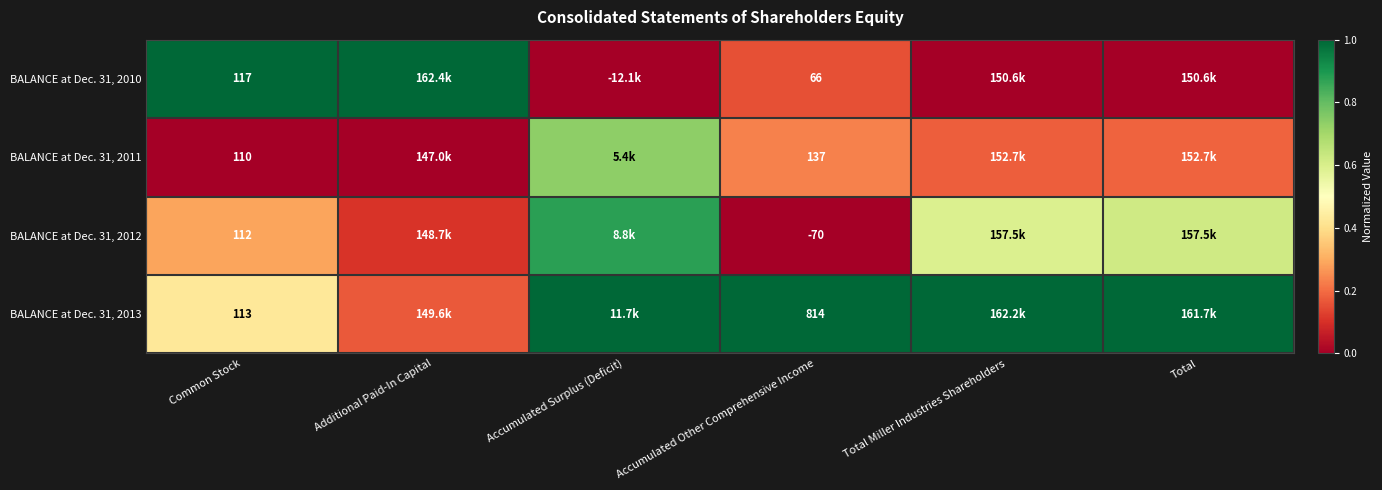

Is the value of BALANCE at Dec. 31, 2013 at Accumulated Other Comprehensive Income greater than the value of BALANCE at Dec. 31, 2011 at Accumulated Other Comprehensive Income?

Yes